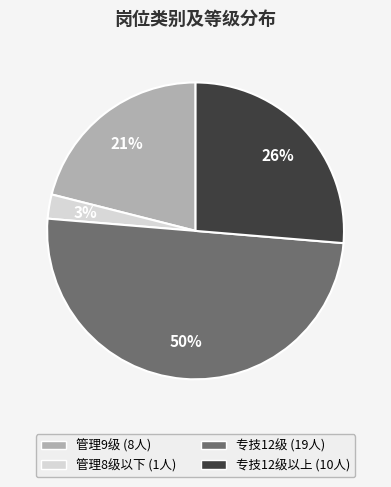

To the nearest percent, what is the average slice percentage?

25%